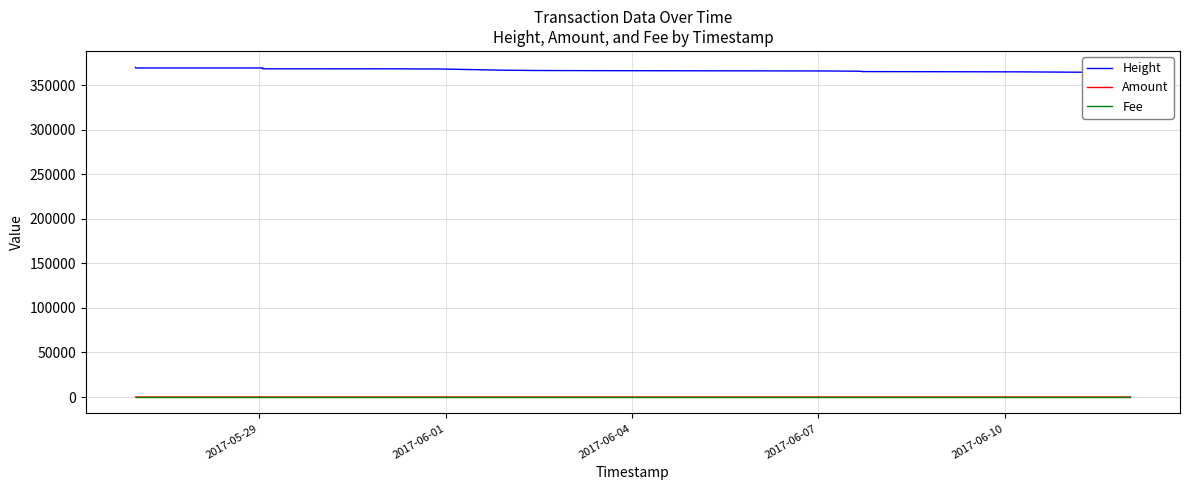

At which category is the sum across all series the highest?

2017-05-29